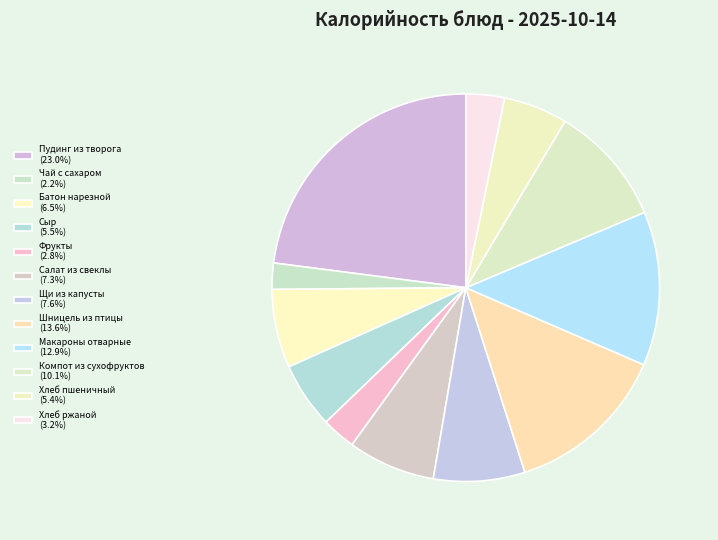

Which slice is the largest?

Пудинг из творога